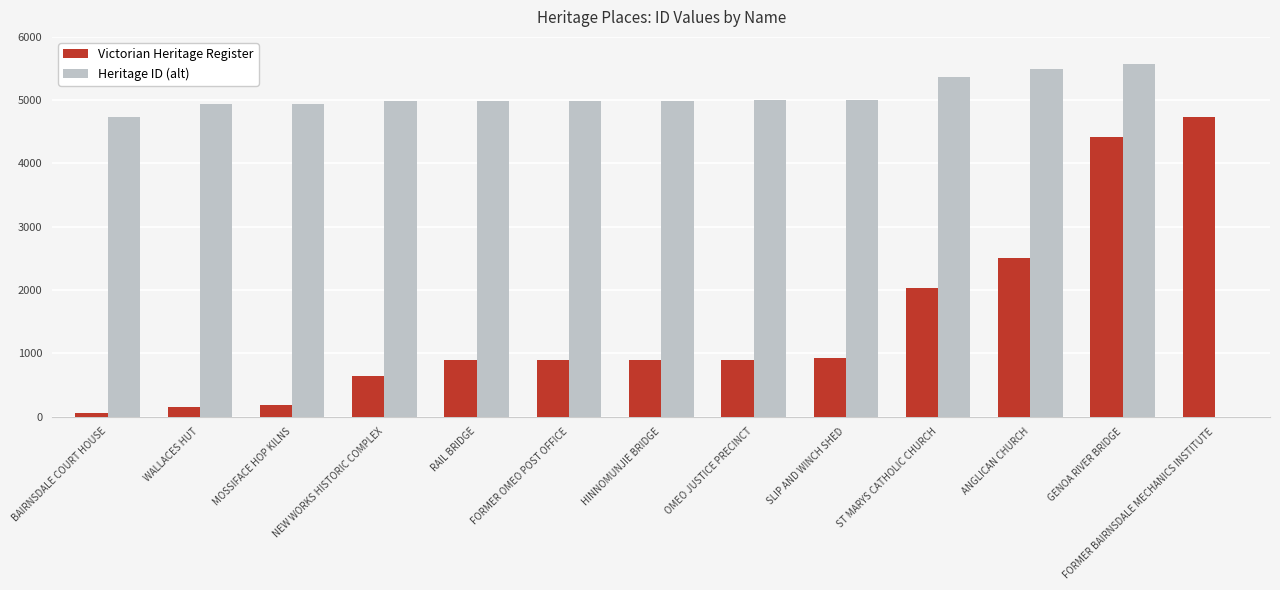

The value of Heritage ID (alt) at MOSSIFACE HOP KILNS is 4945. True or false?

True